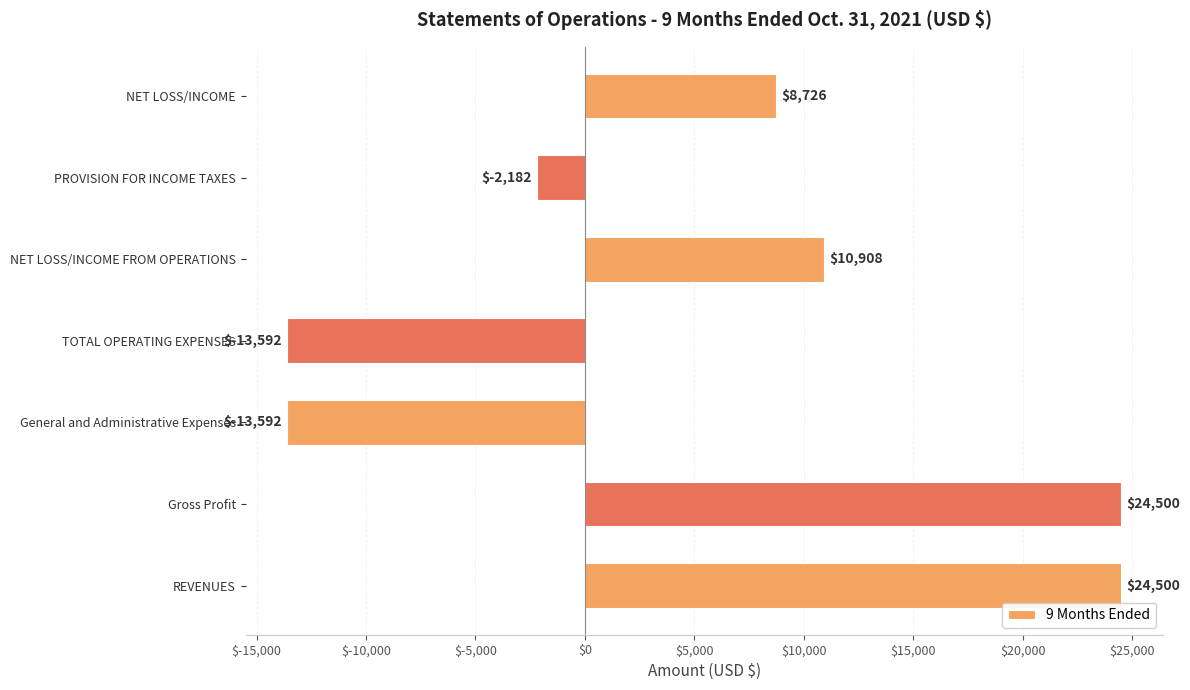

What is the change in value from REVENUES to TOTAL OPERATING EXPENSES?

-38092